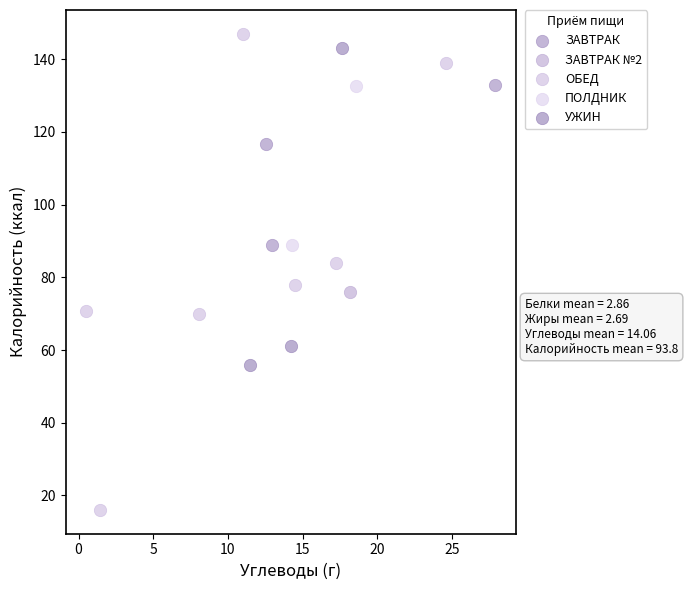

What are all the series names shown in the legend?

ЗАВТРАК, ЗАВТРАК №2, ОБЕД, ПОЛДНИК, УЖИН